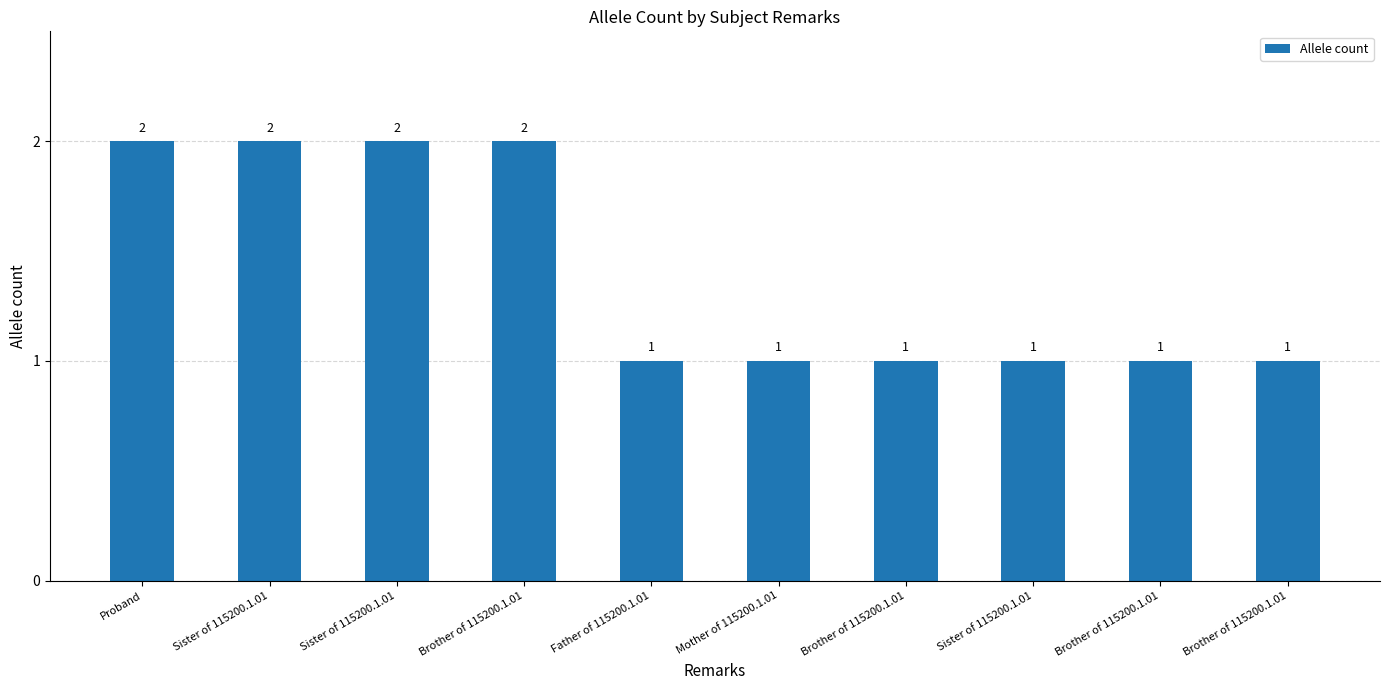

Does the chart contain any negative values?

No